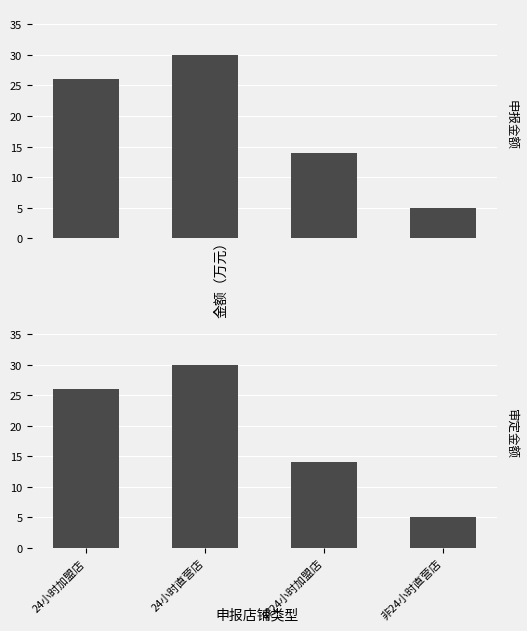

Reading left to right, list all the values displayed in this chart.

申报金额: 24小时加盟店=26	24小时直营店=30	非24小时加盟店=14	非24小时直营店=5
审定金额: 24小时加盟店=26	24小时直营店=30	非24小时加盟店=14	非24小时直营店=5